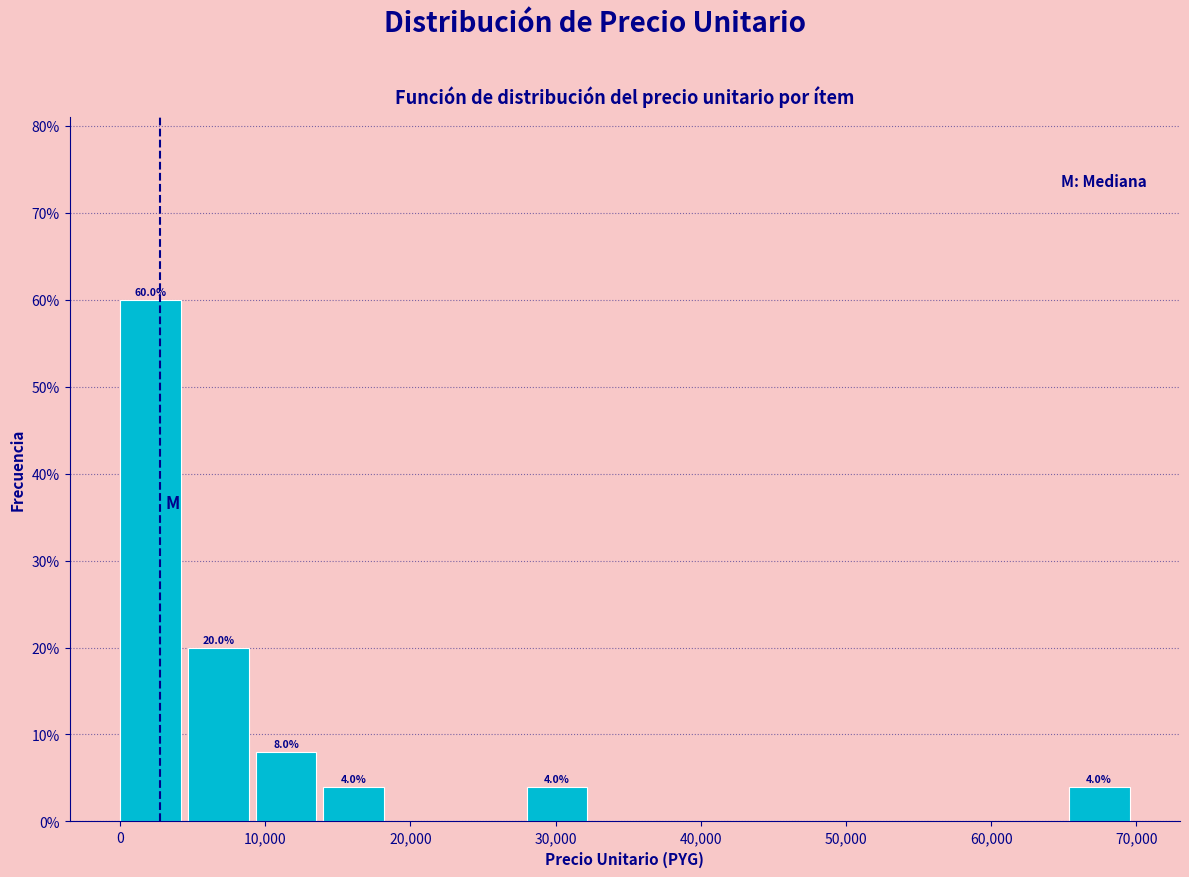

Which range on the x-axis has the tallest bar?

0 to 5000